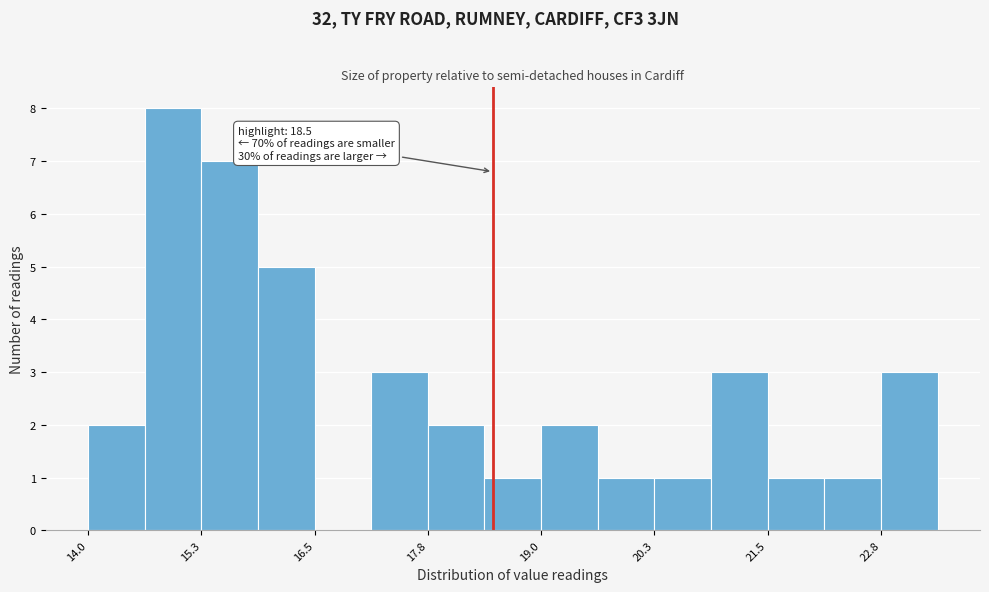

Around what value on the x-axis is the tallest bar? Give the approximate position of its centre, as read against the axis.

15.0